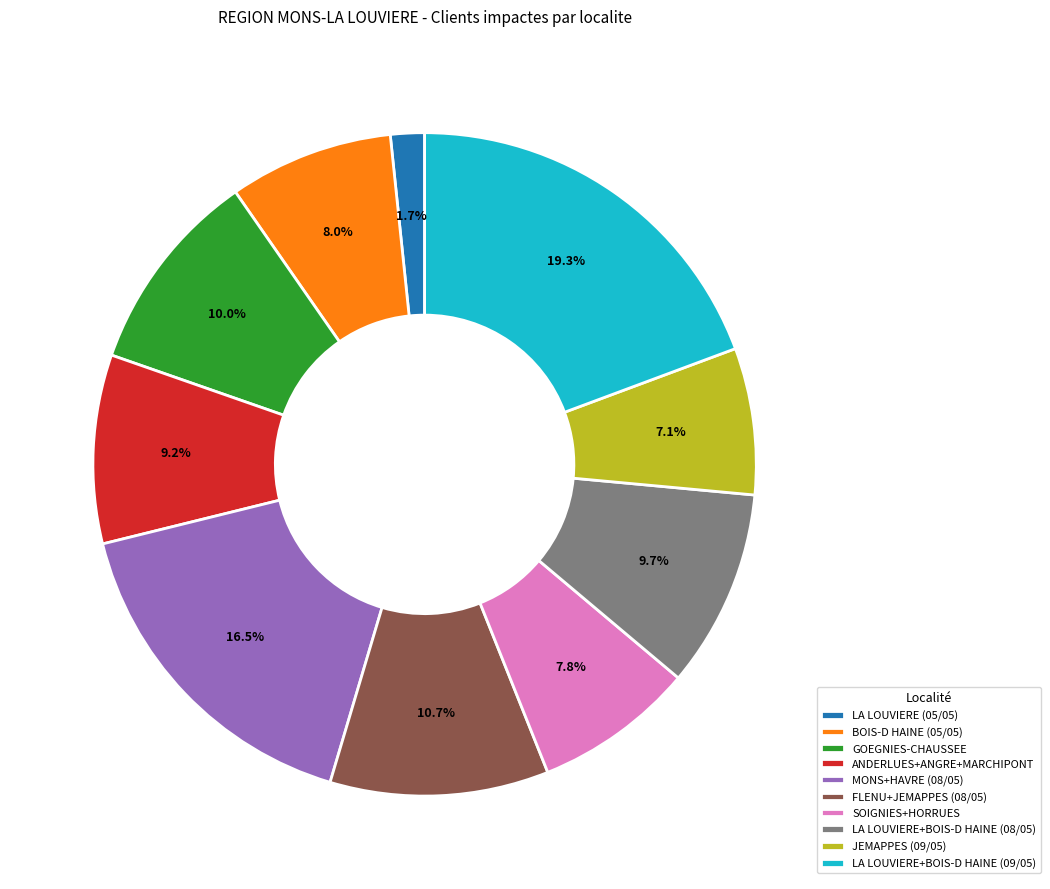

What percentage do ANDERLUES+ANGRE+MARCHIPONT and LA LOUVIERE (05/05) together represent?

10.9%